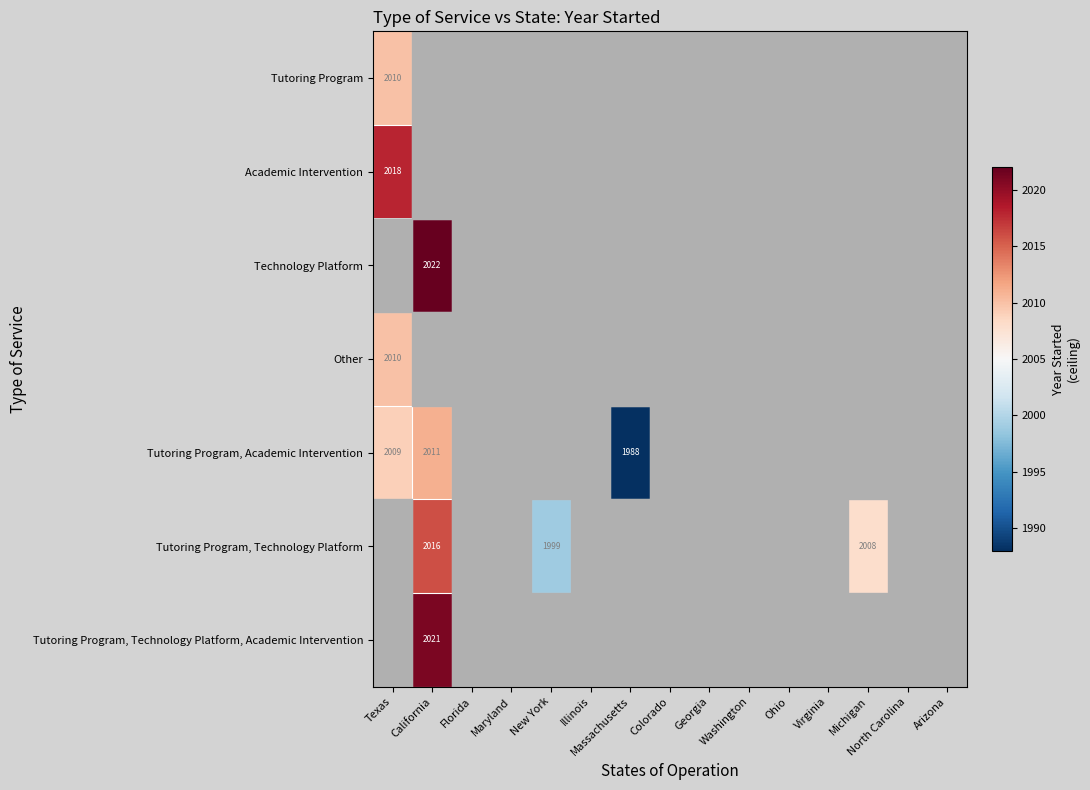

Which series has the largest range (max minus min)?

Tutoring Program, Academic Intervention